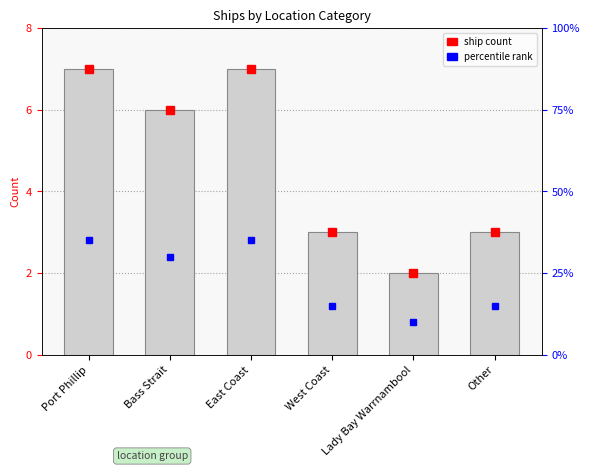

True or false: the data shows 11 at East Coast.

False